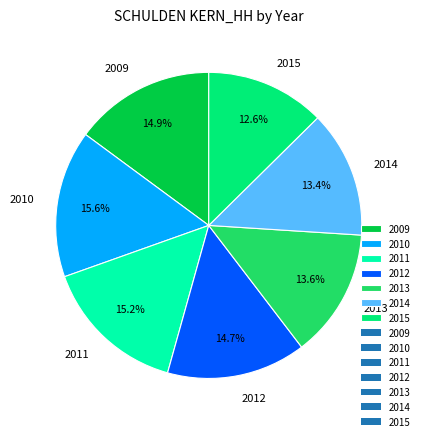

What percentage is NOT represented by 2013?

86.4%